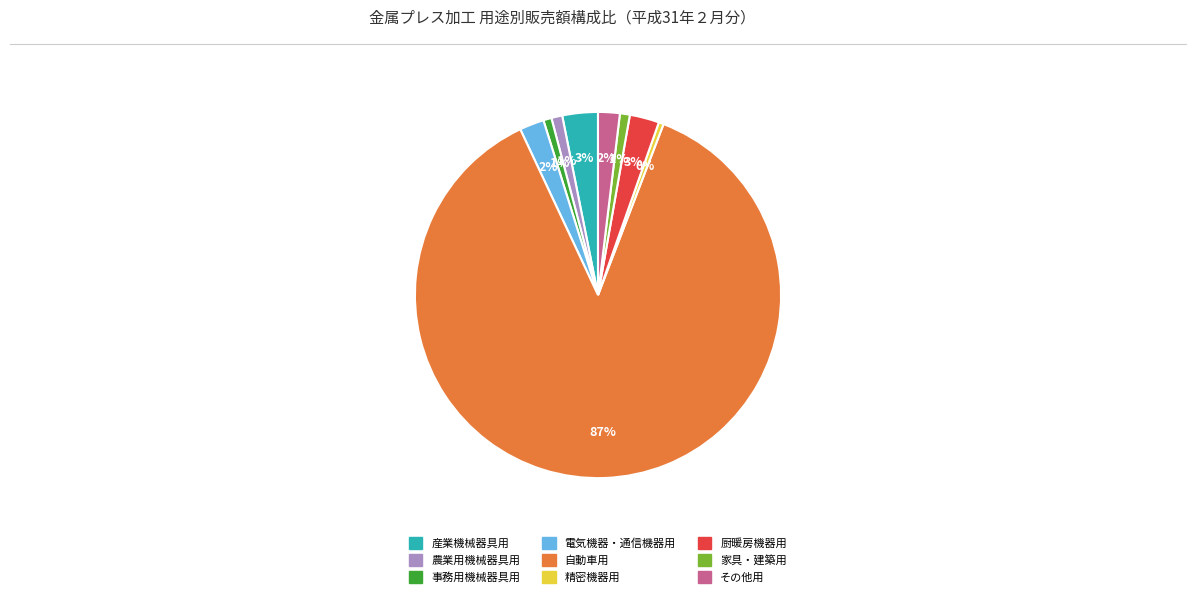

To the nearest percent, what is the difference between the largest and smallest slice percentages?

87%